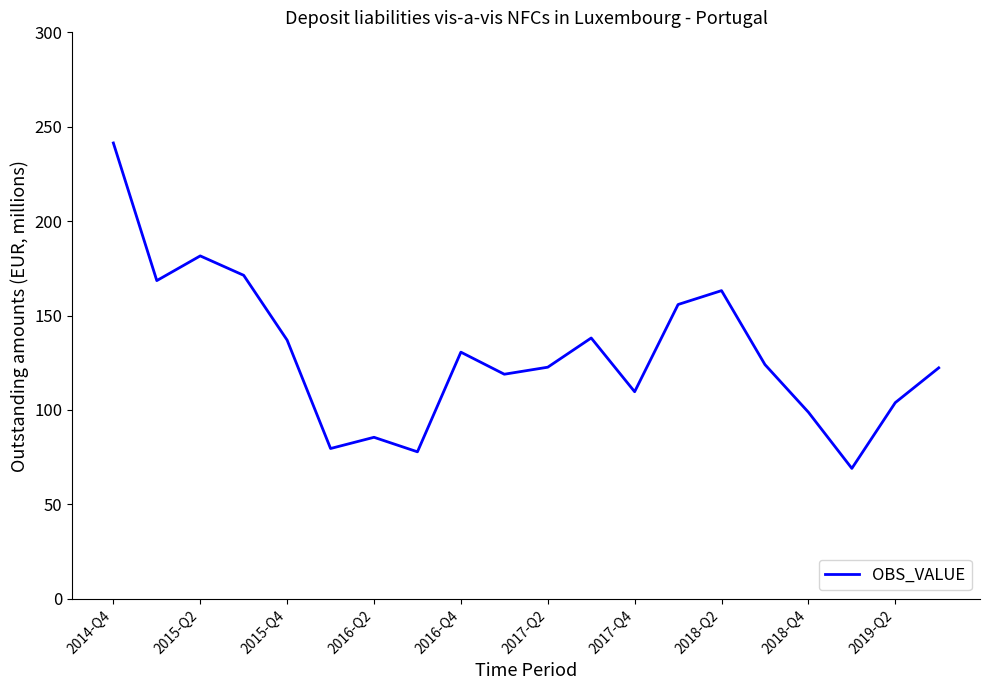

How many lines are shown in the chart?

1